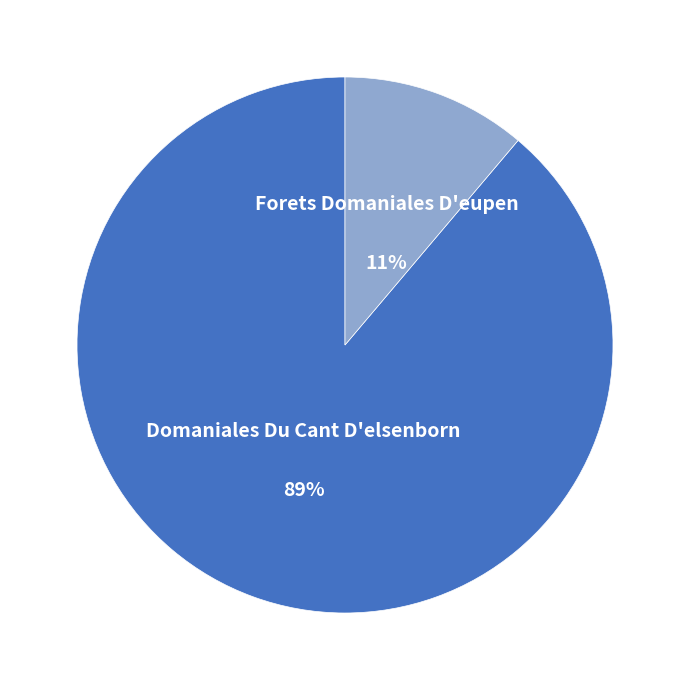

The Forets Domaniales D'eupen slice represents 11% of the pie. True or false?

True